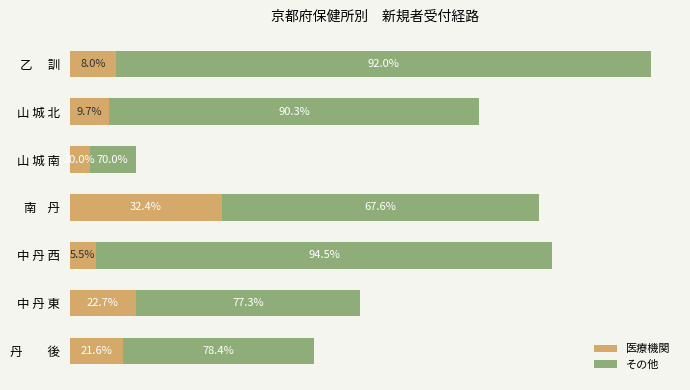

What are all the series names shown in the legend?

医療機関, その他